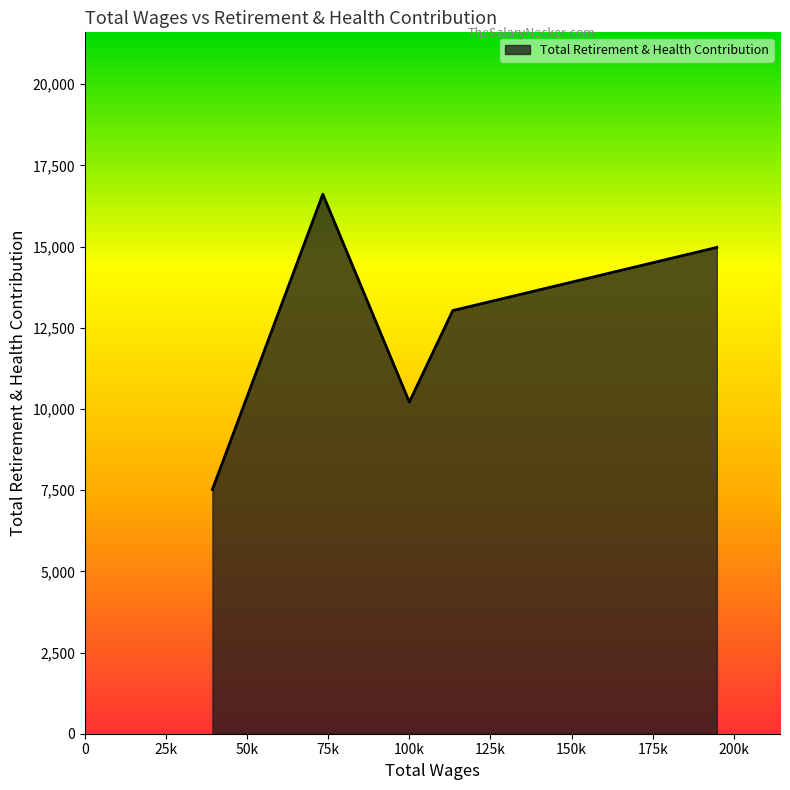

What is the minimum value shown in the chart?

7521